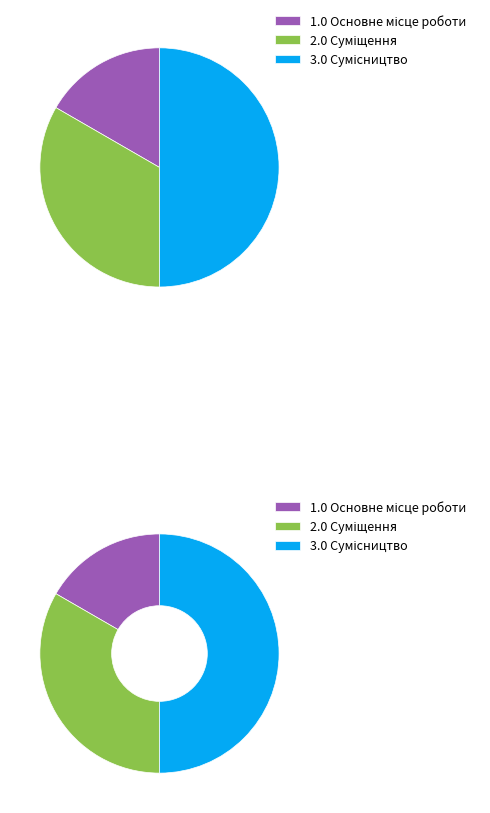

Which slice is the largest?

Сумісництво